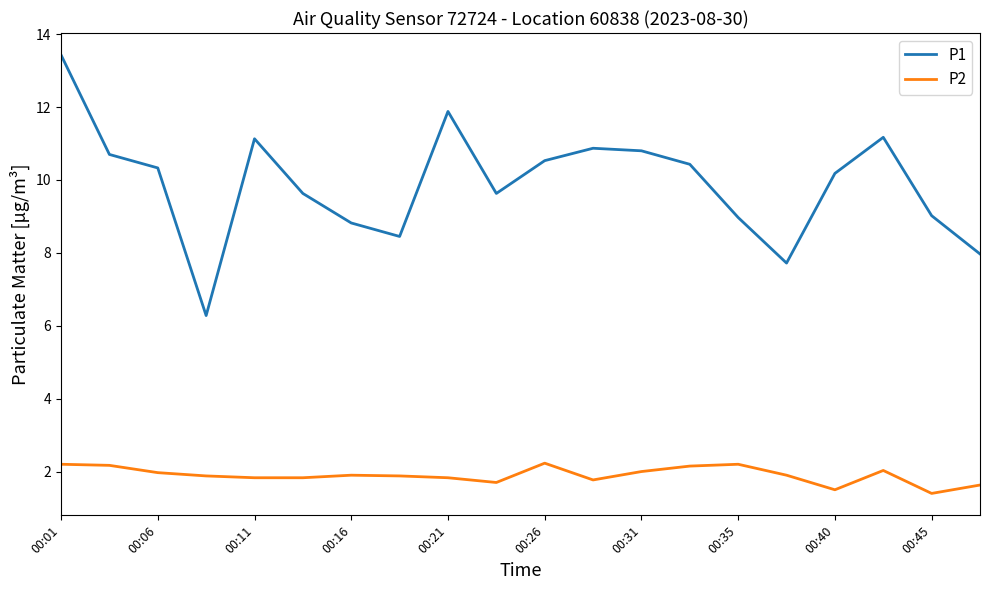

Rank the series by their average value, from lowest to highest.

P2, P1